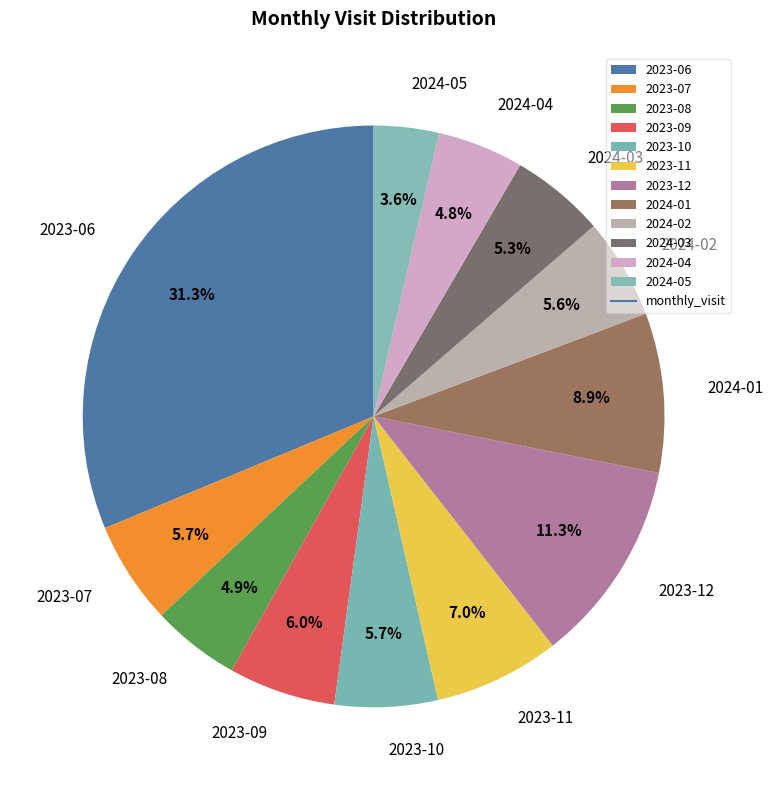

What percentage do 2024-03 and 2024-05 together represent?

8.9%